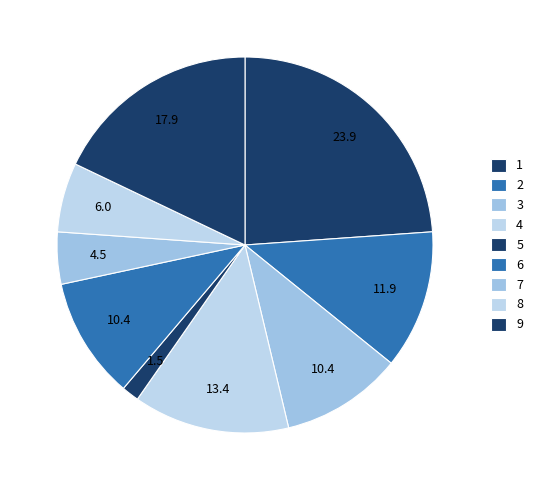

Count the number of slices in the pie.

9